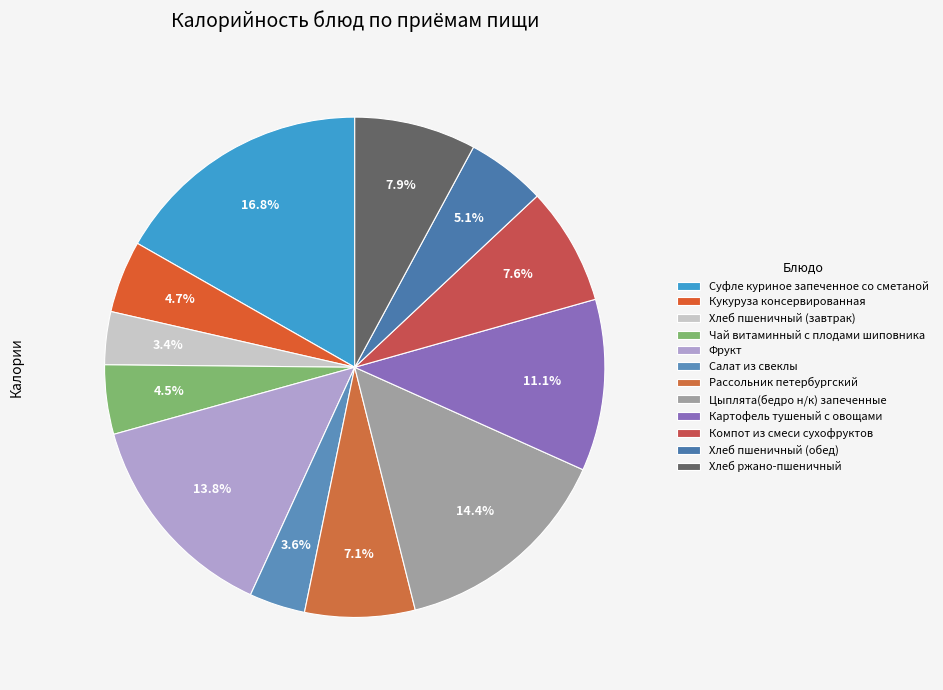

To the nearest percent, what is the difference between the Хлеб пшеничный (завтрак) and Картофель тушеный с овощами slice percentages?

8%